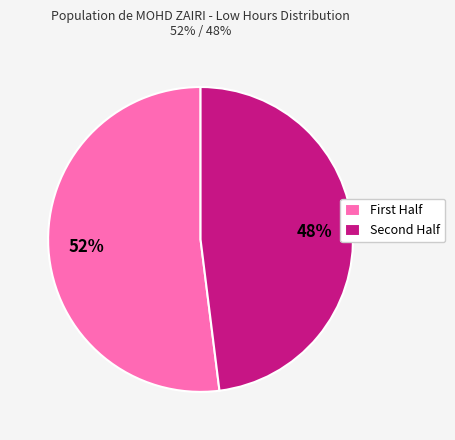

To the nearest percent, what is the difference between the largest and smallest slice percentages?

4%